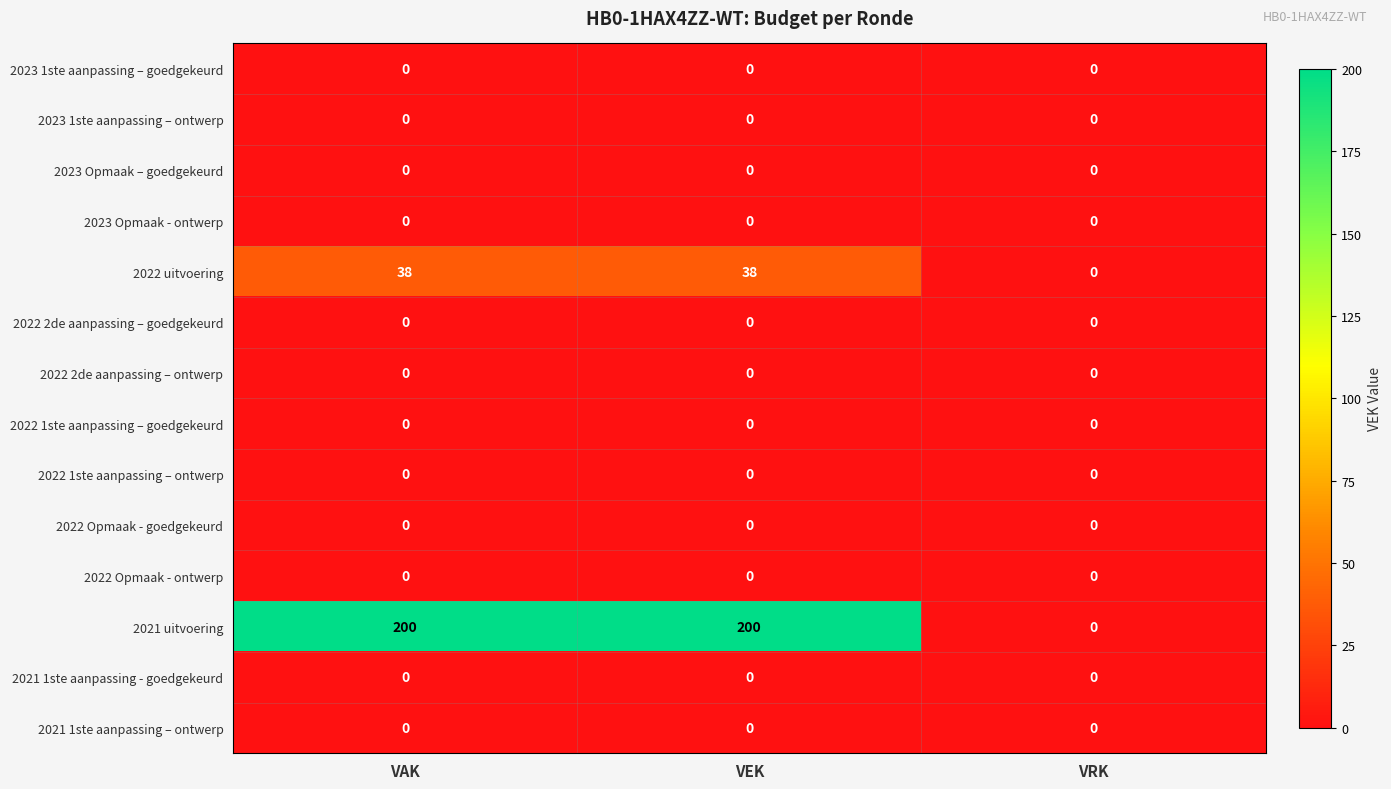

What is the greatest value displayed?

200